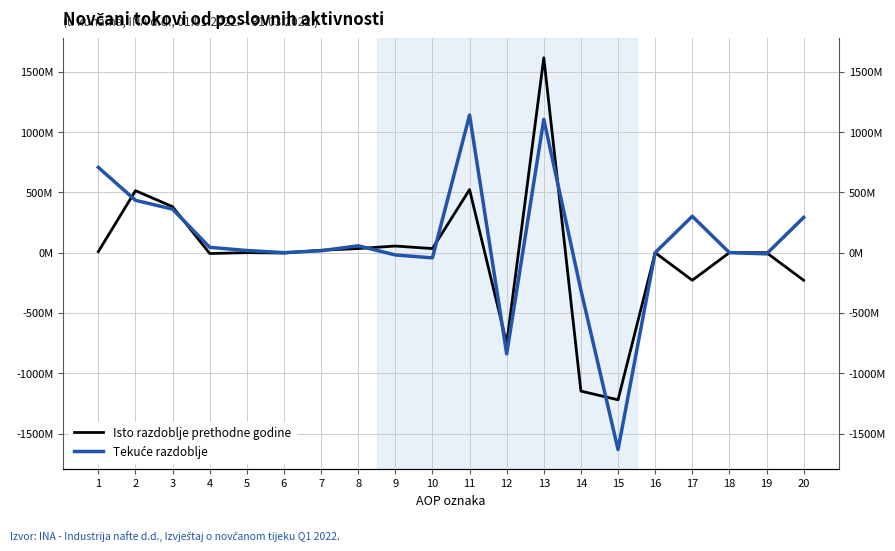

Which series ends up on top after the final intersection of Isto razdoblje prethodne godine and Tekuće razdoblje?

Tekuće razdoblje